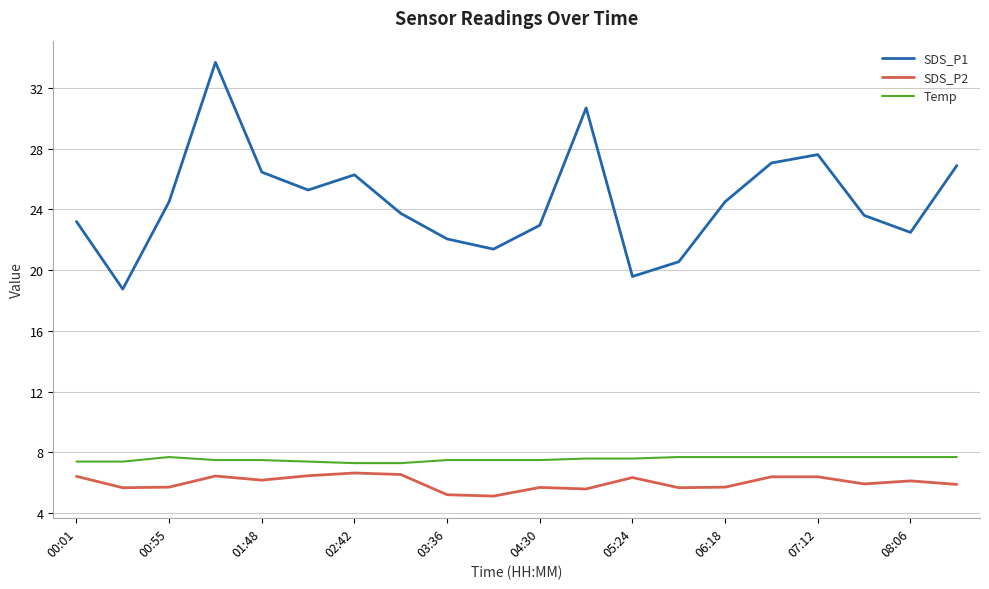

Which series has the largest range (max minus min)?

SDS_P1